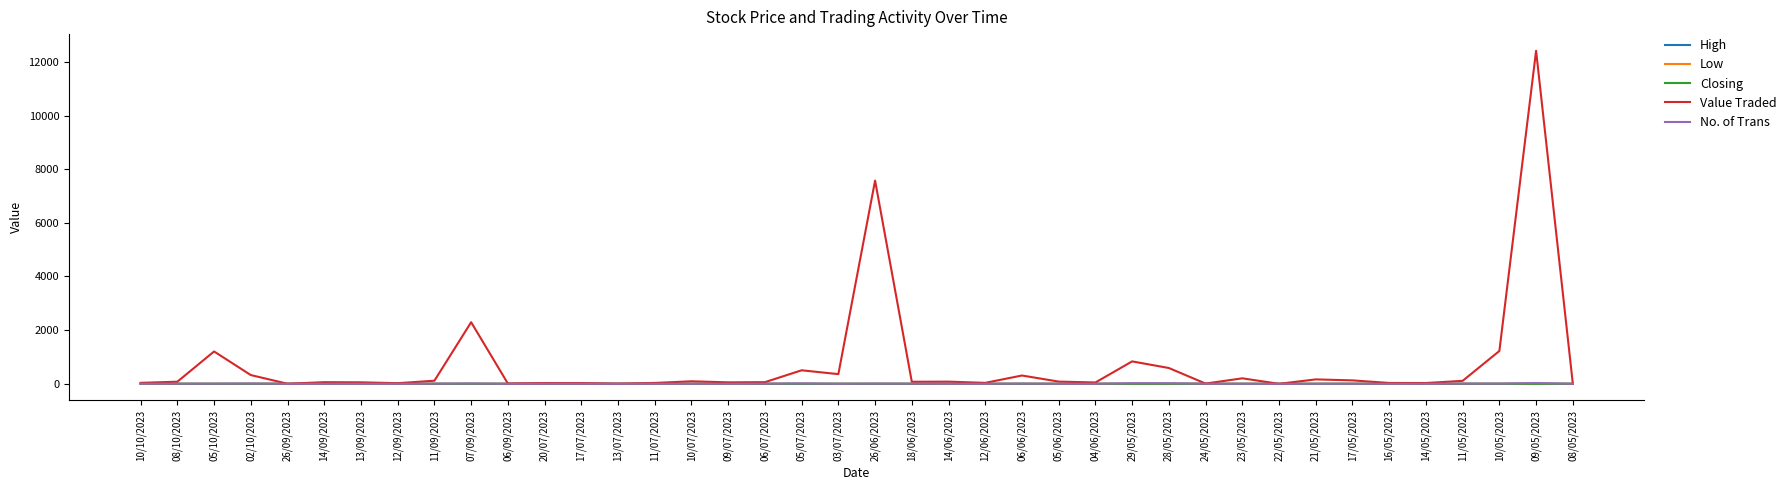

True or false: Value Traded has a value of 326.0 at 02/10/2023.

True